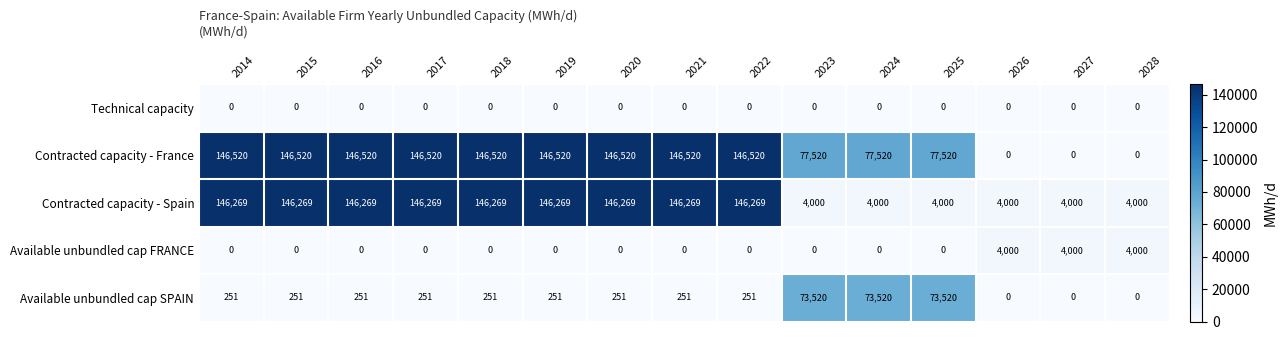

The value of Available unbundled cap FRANCE at 2022 is 0. True or false?

True